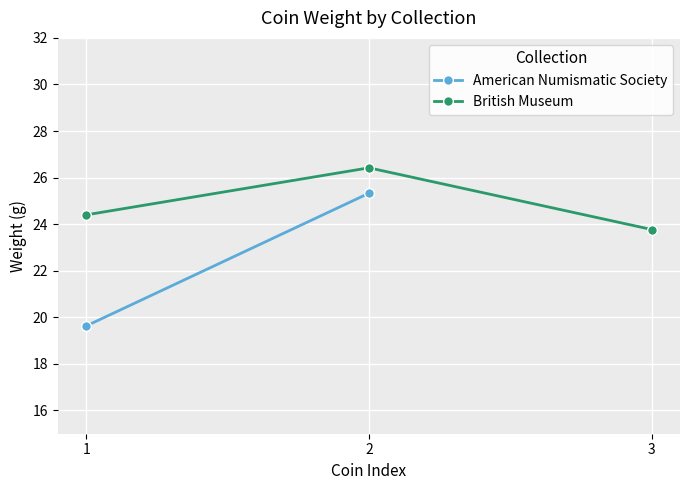

Which has a higher value, 3 or 2?

2